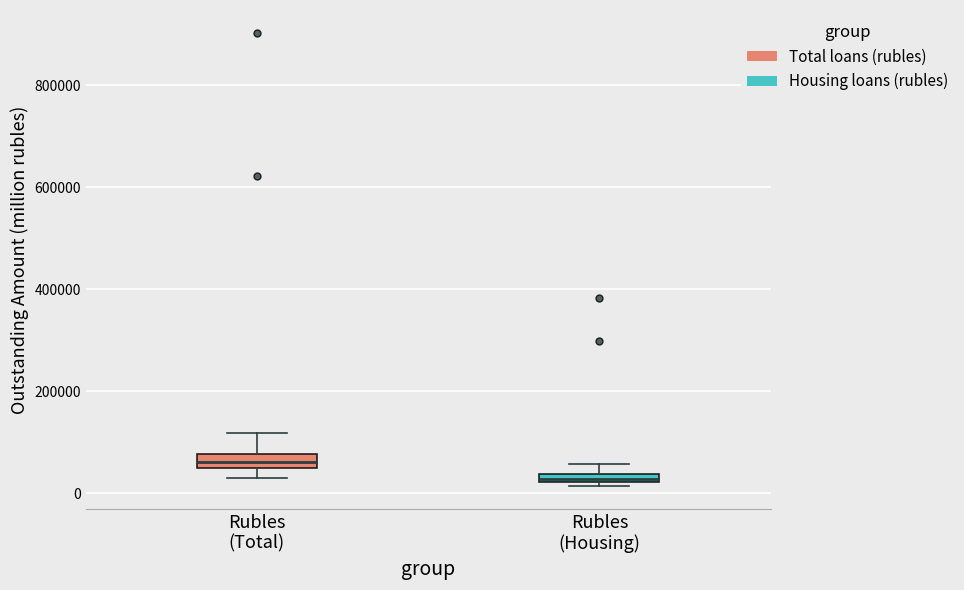

Where is the lower edge of the box for Rubles (Housing) on the y-axis? The values are not printed on the chart, so give them approximately, as read against the axis.

20000